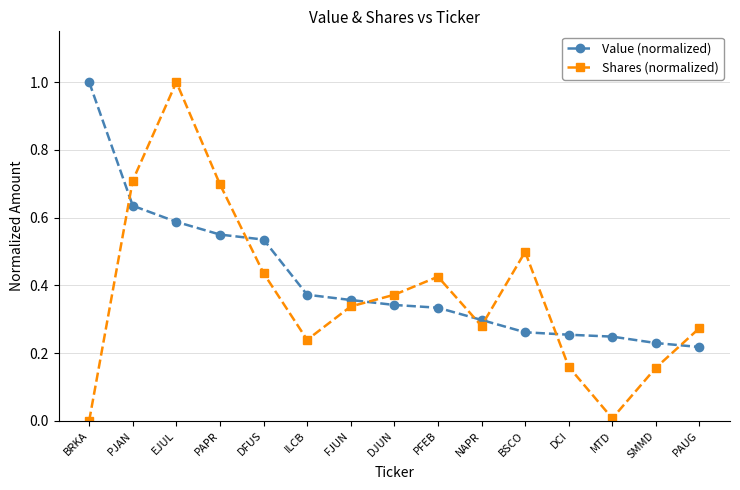

At which category does Shares (normalized) reach its first local valley?

ILCB